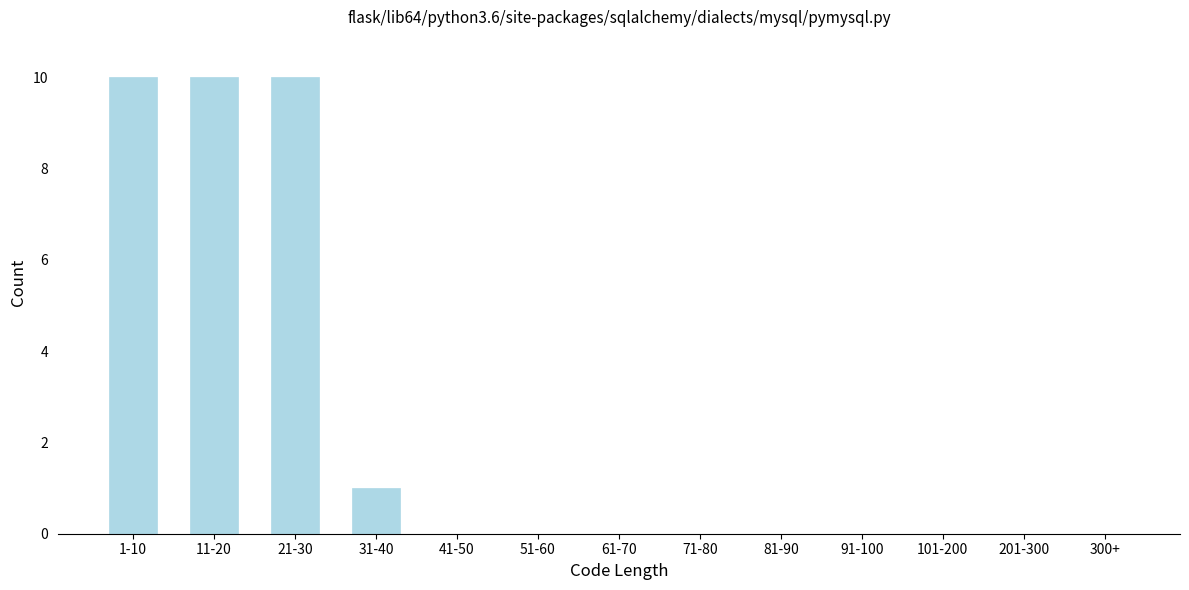

Reading left to right, transcribe all the data shown in this chart.

1-10=10	11-20=10	21-30=10	31-40=1	41-50=0	51-60=0	61-70=0	71-80=0	81-90=0	91-100=0	101-200=0	201-300=0	300+=0